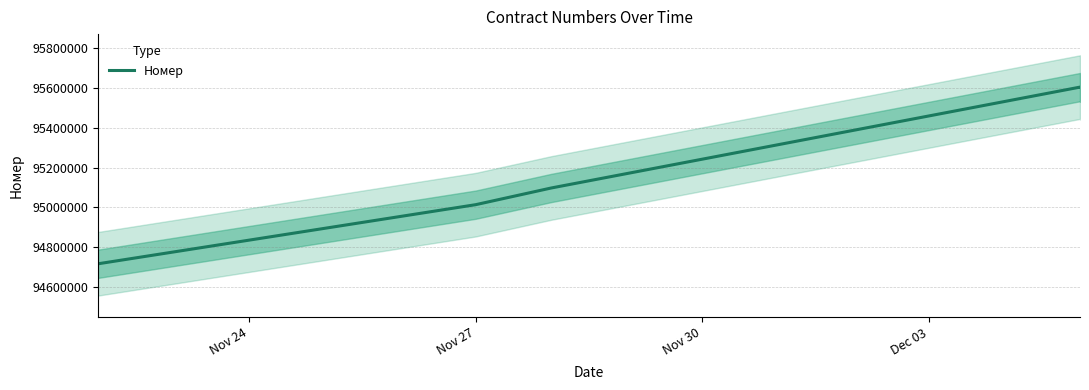

What is the label of the 2nd point from the left?

Nov 27